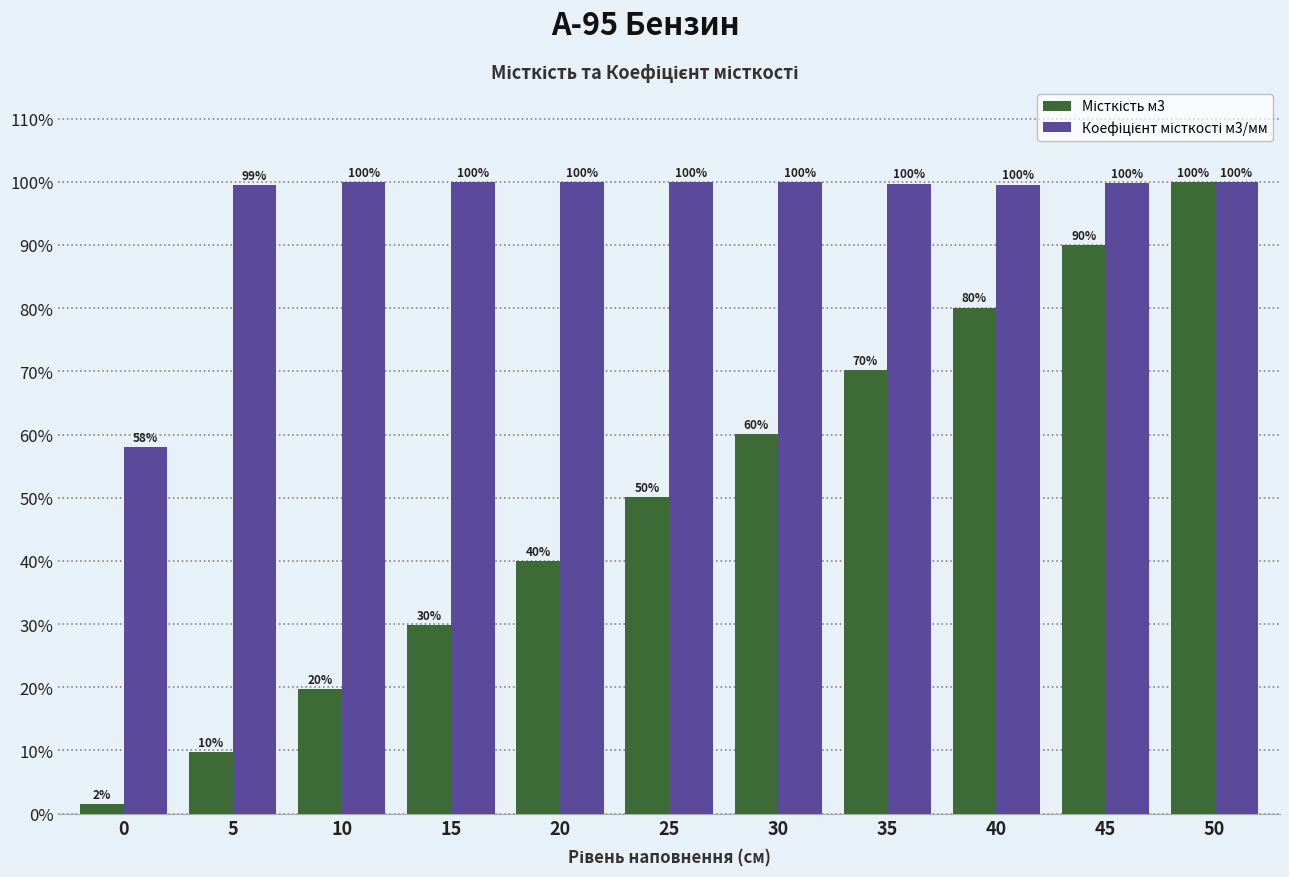

At which category is the sum across all series the highest?

50